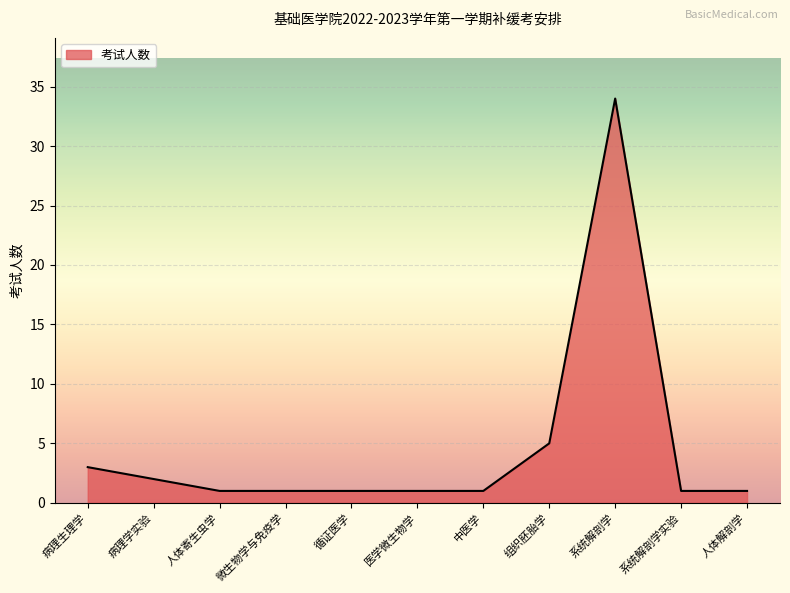

What position from the left is 系统解剖学?

9